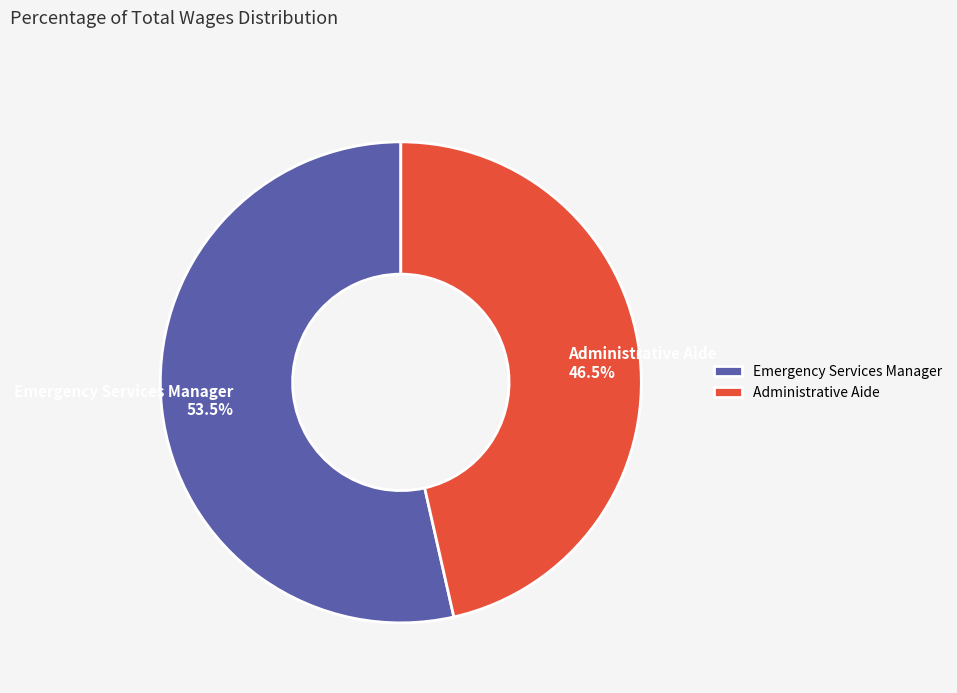

Which slice represents more than half of the pie?

Emergency Services Manager